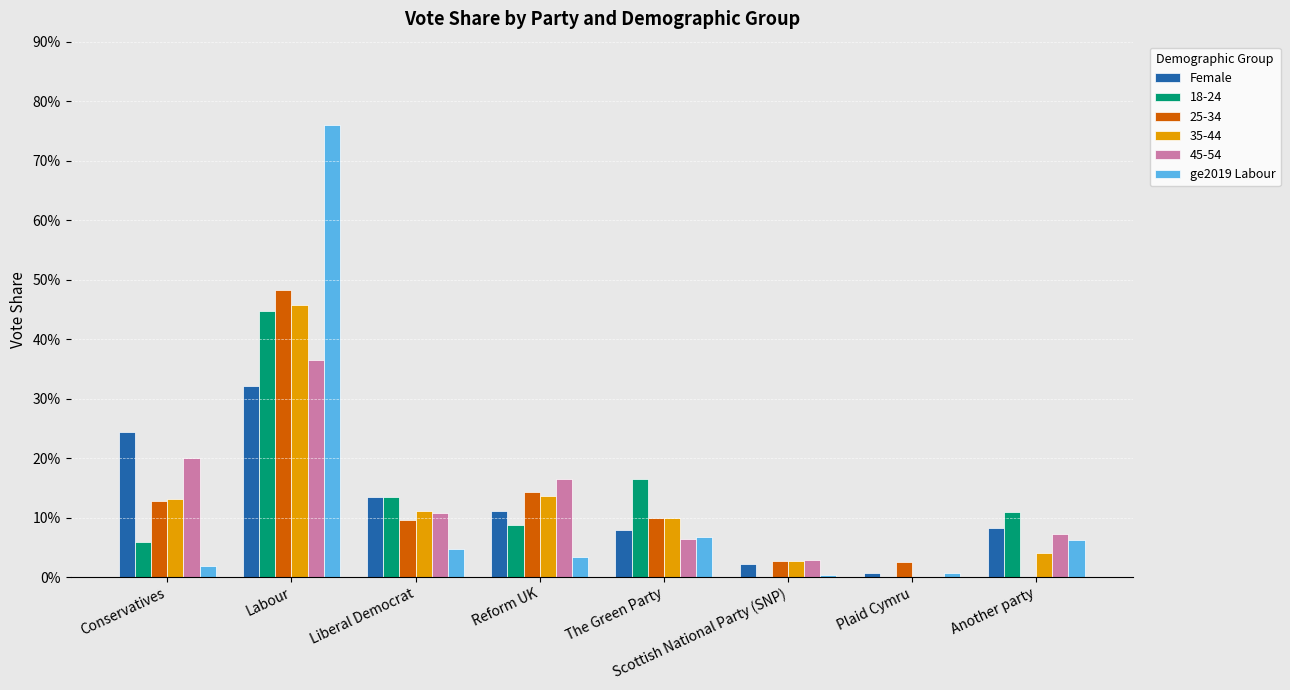

Which series has the largest range (max minus min)?

ge2019 Labour